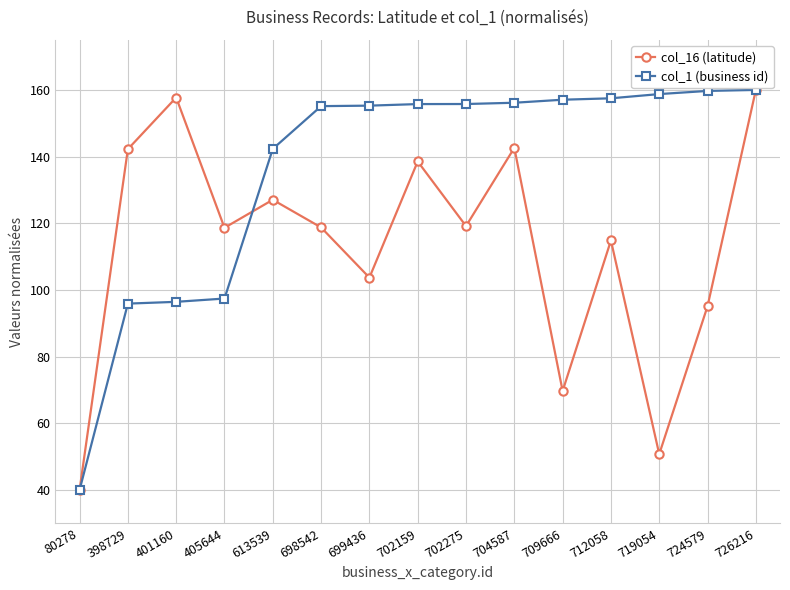

List the series in order of their overall mean, highest first.

col_1 (business id), col_16 (latitude)